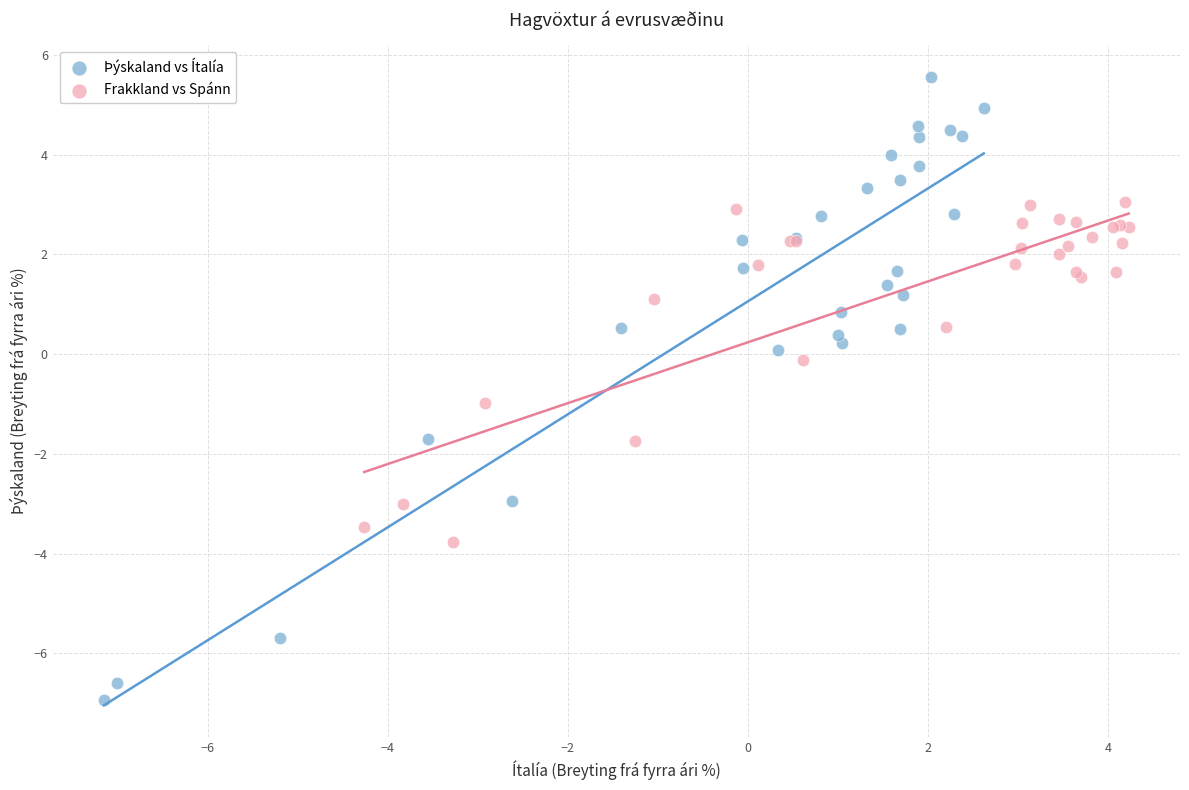

Which series has the largest Y range (max minus min)?

Þýskaland vs Ítalía